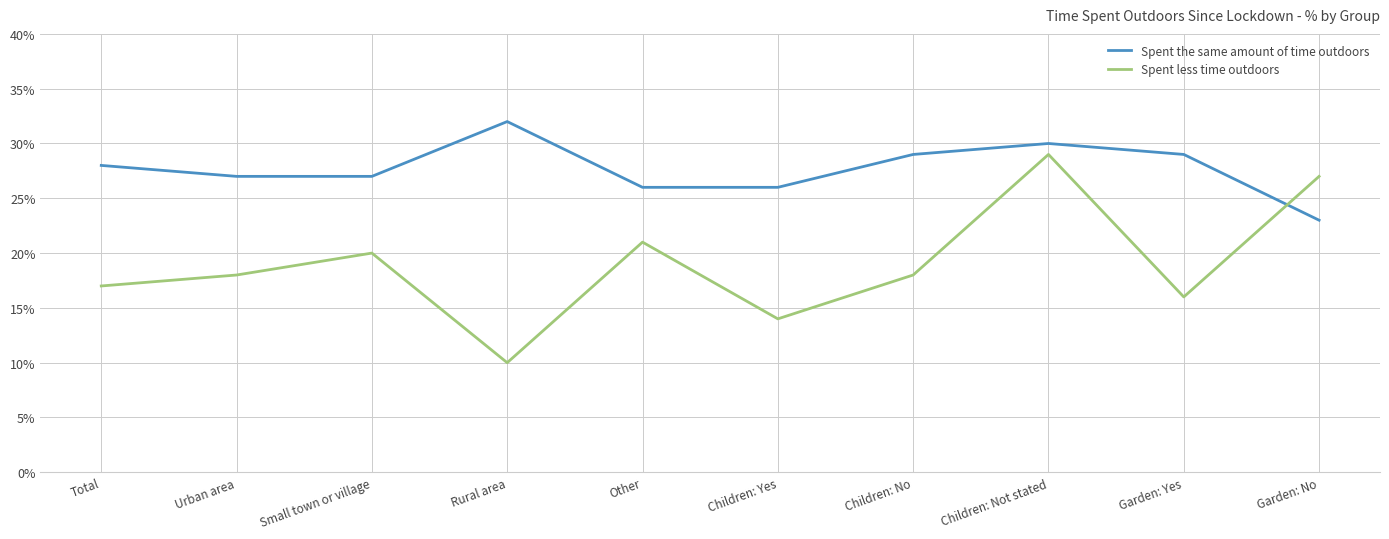

Rank the series by their maximum value, from highest to lowest.

Spent the same amount of time outdoors, Spent less time outdoors